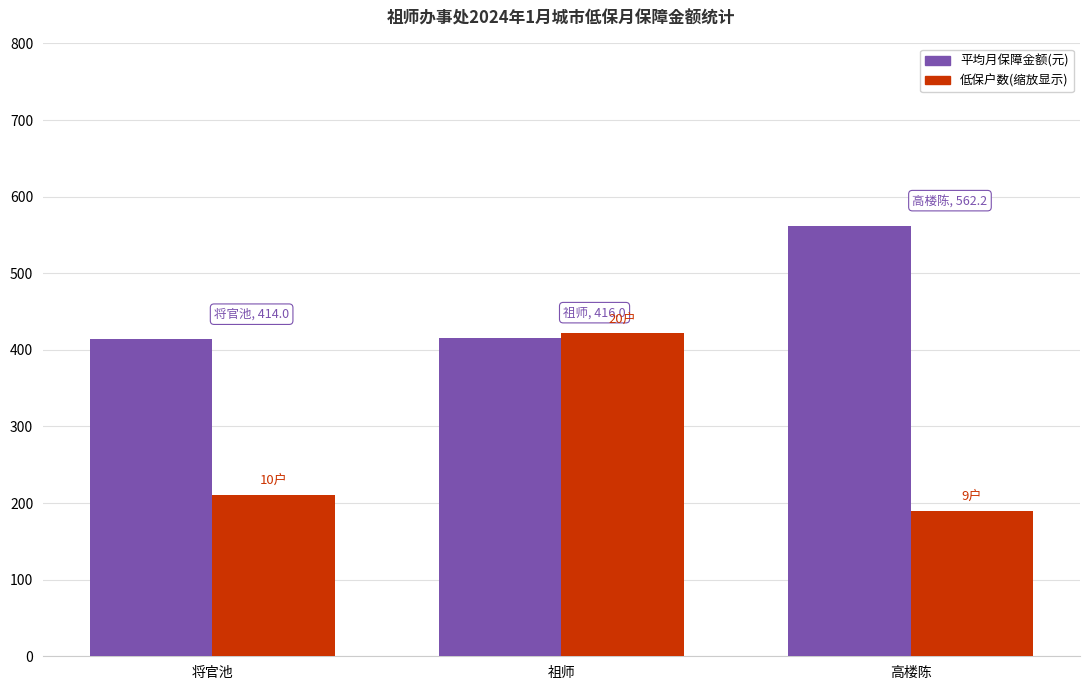

What is the difference between the highest and lowest values at 将官池?

203.2